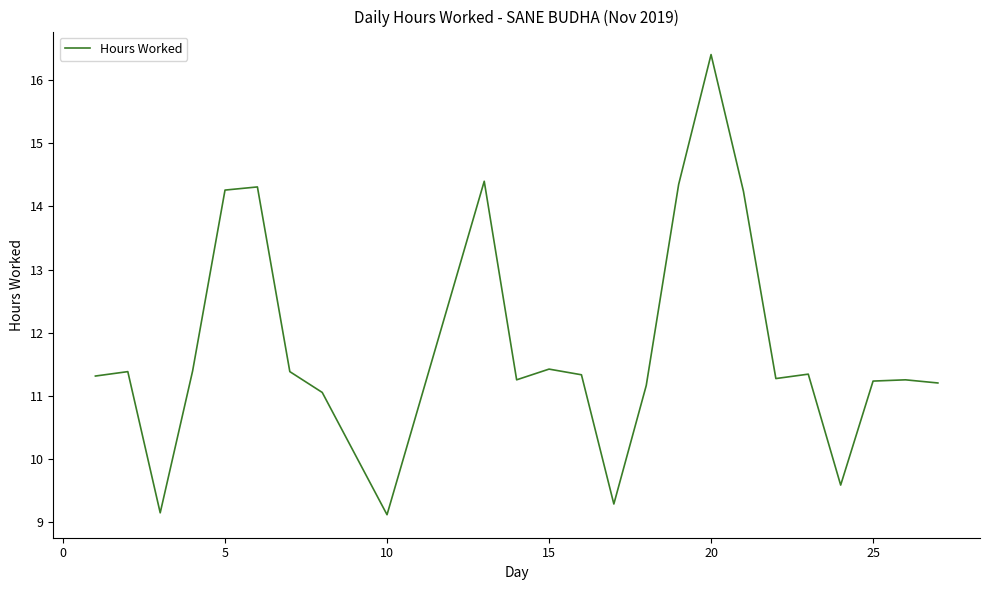

What is the difference between the maximum and minimum values?

7.3